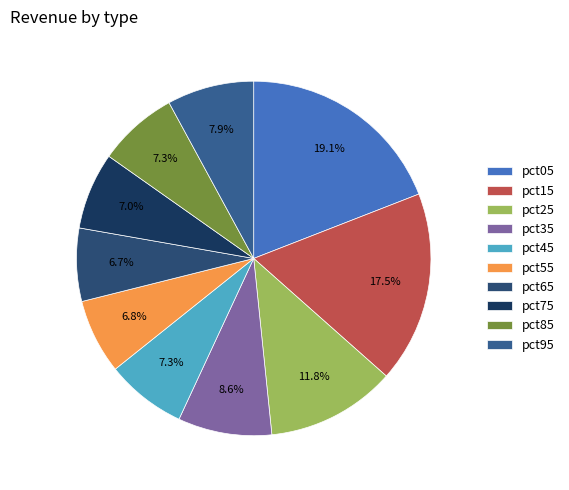

Is there a majority slice in this chart?

No